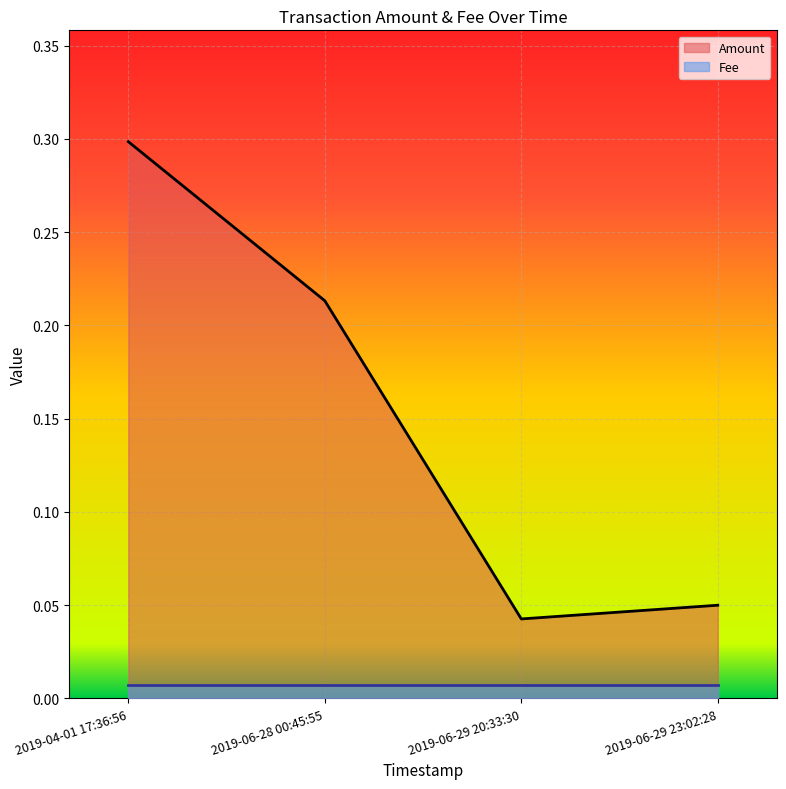

What is the difference between the values at 2019-04-01 17:36:56 and 2019-06-29 20:33:30?

0.3